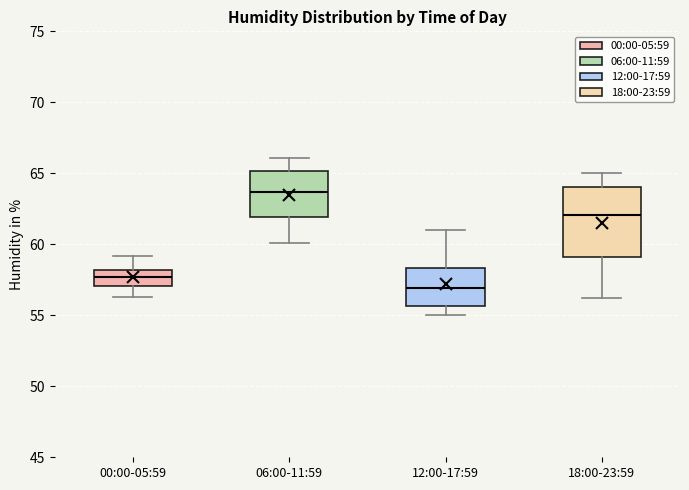

Where does the upper whisker of the box for 00:00-05:59 end on the y-axis? The values are not printed on the chart, so give them approximately, as read against the axis.

59.0